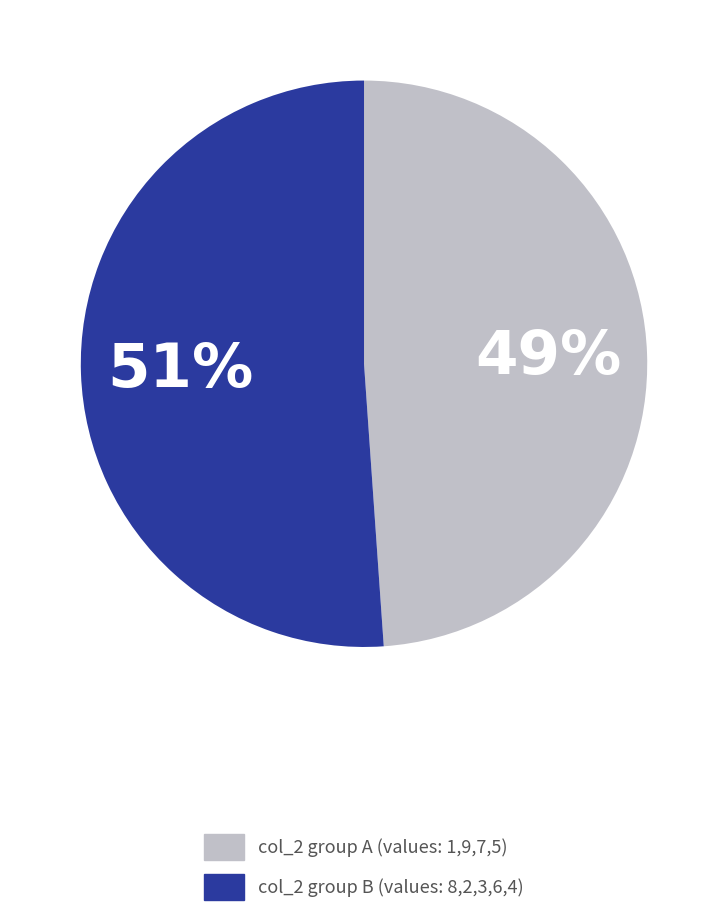

Does any single category account for the majority?

Yes